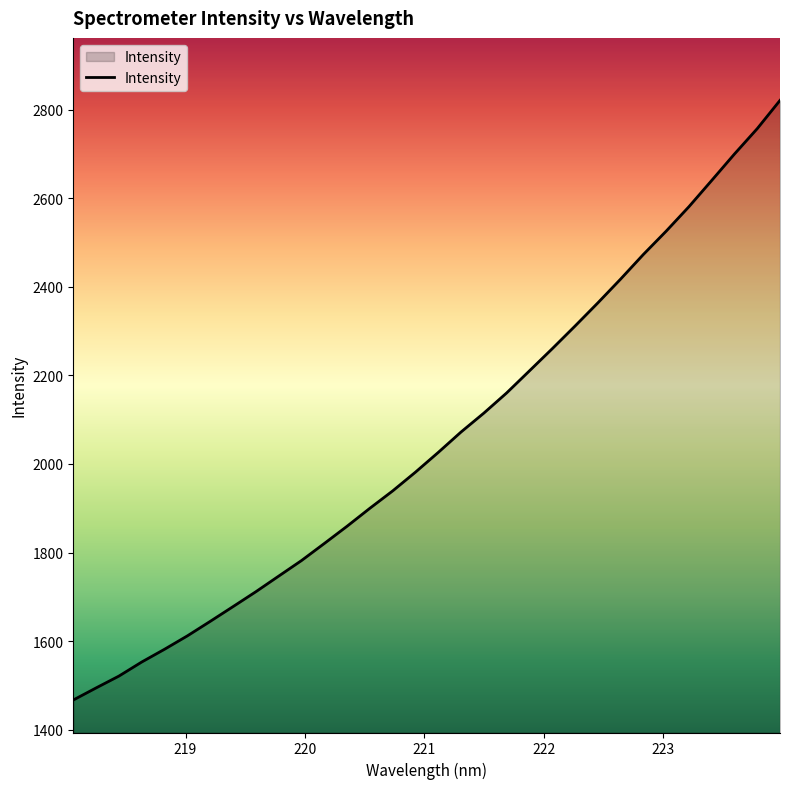

What is the maximum value shown in the chart?

2820.7